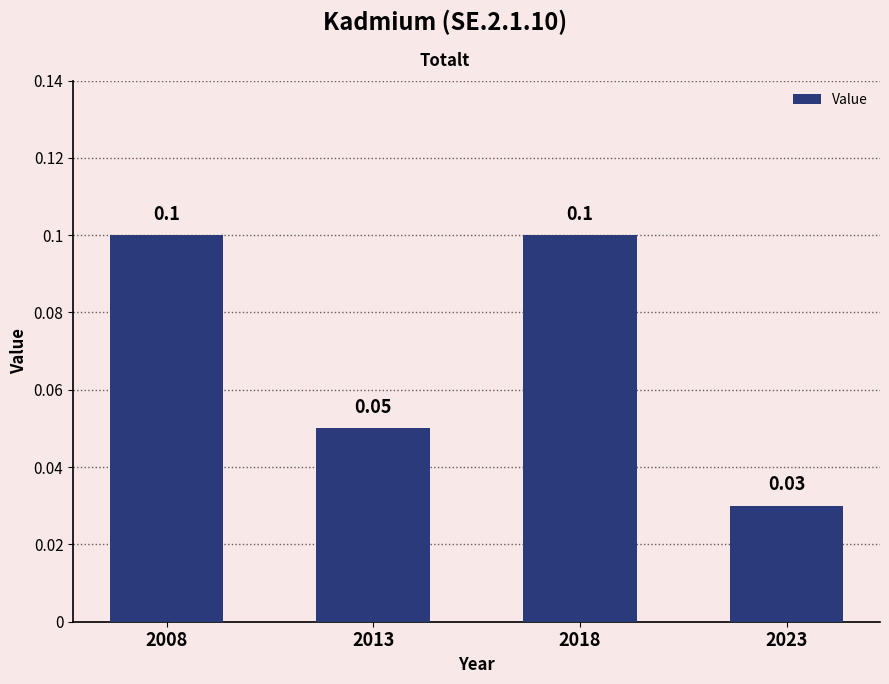

What is the sum of all values?

0.3